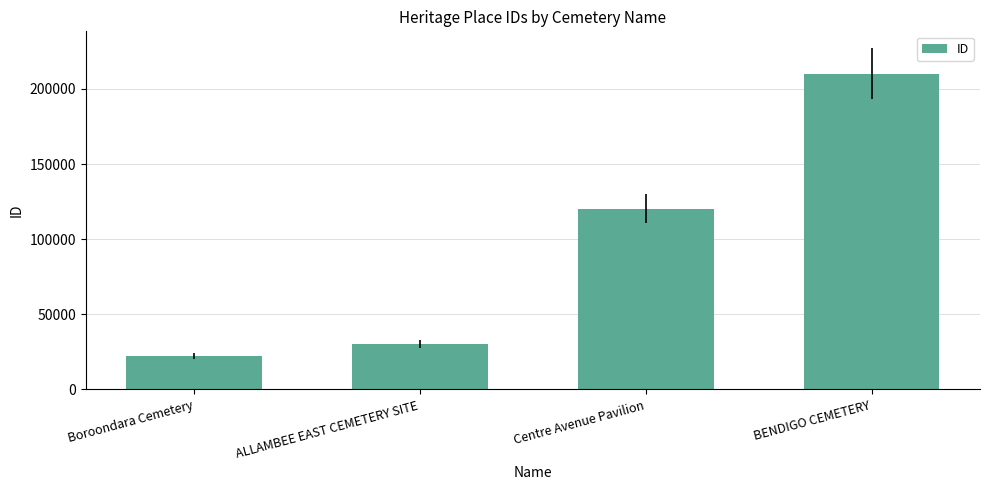

What is the label of the 1st bar from the right?

BENDIGO CEMETERY